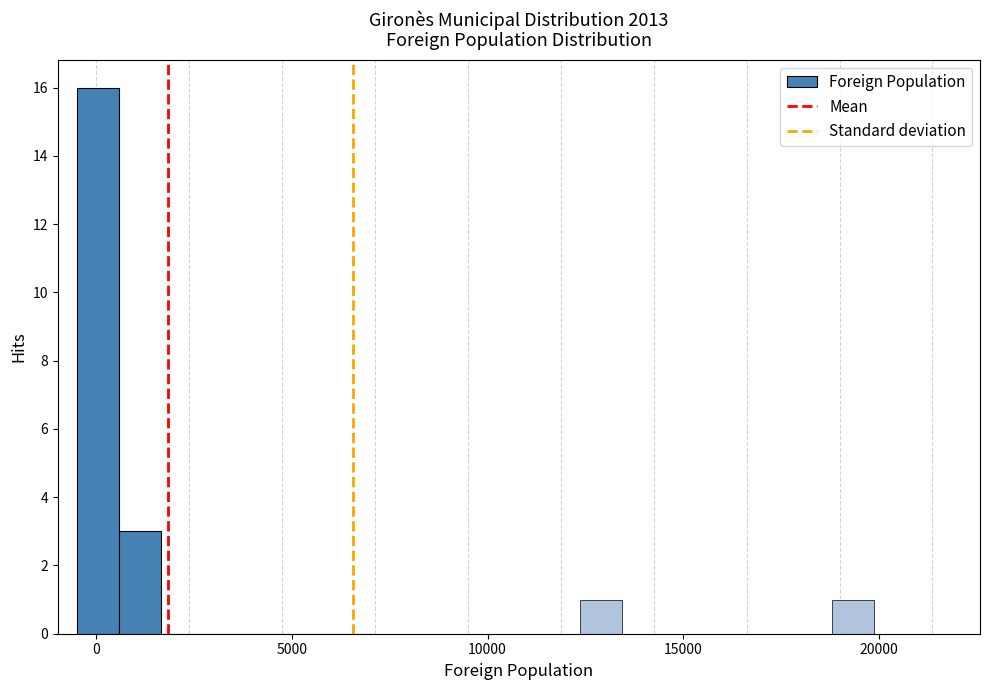

Around what value on the x-axis is the tallest bar? Give the approximate position of its centre, as read against the axis.

0